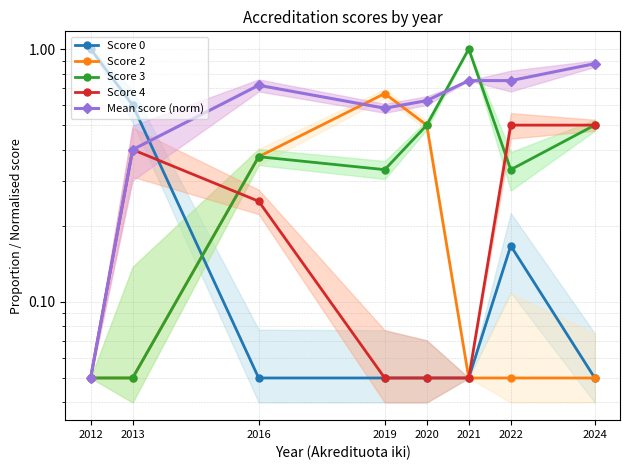

Between 2016 and 2020, which series saw the biggest shift?

Score 4